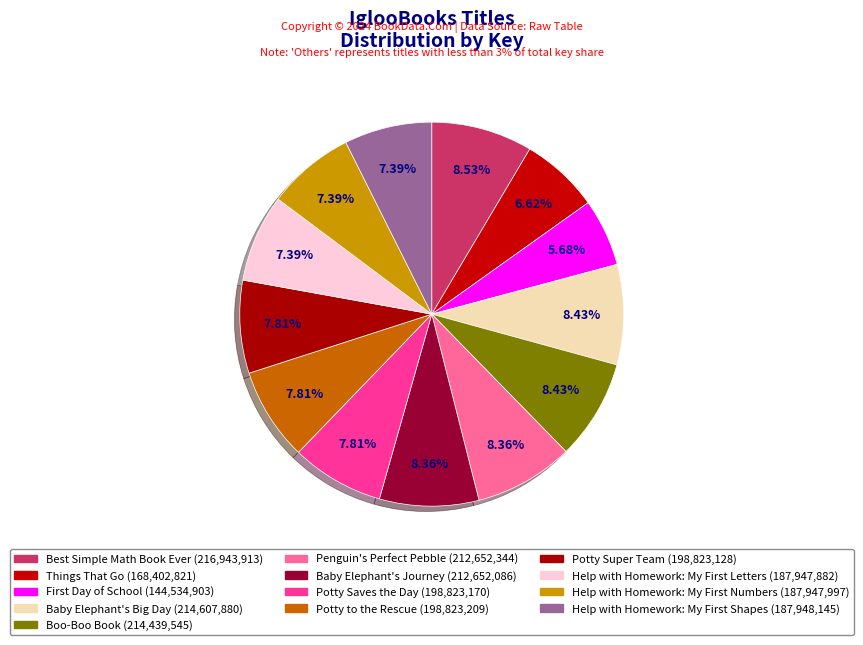

Count the number of slices in the pie.

13